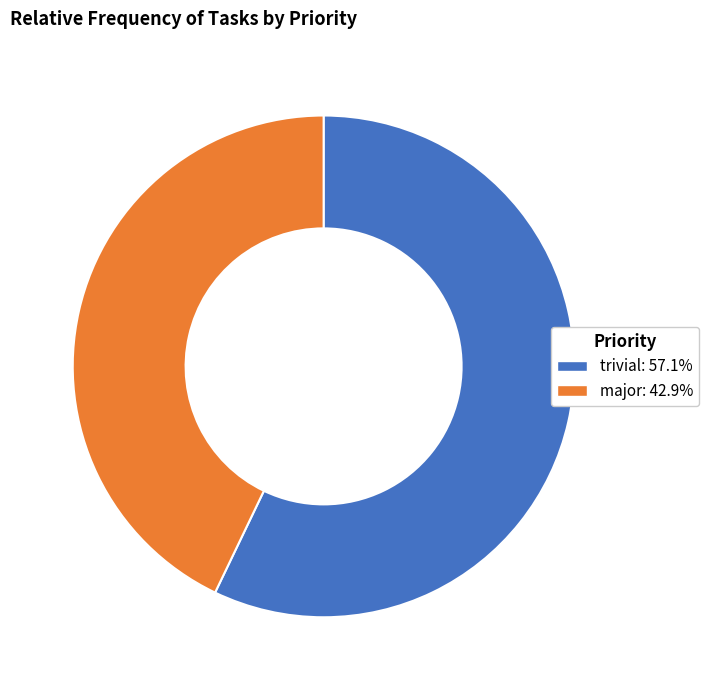

How many segments does this pie chart have?

2